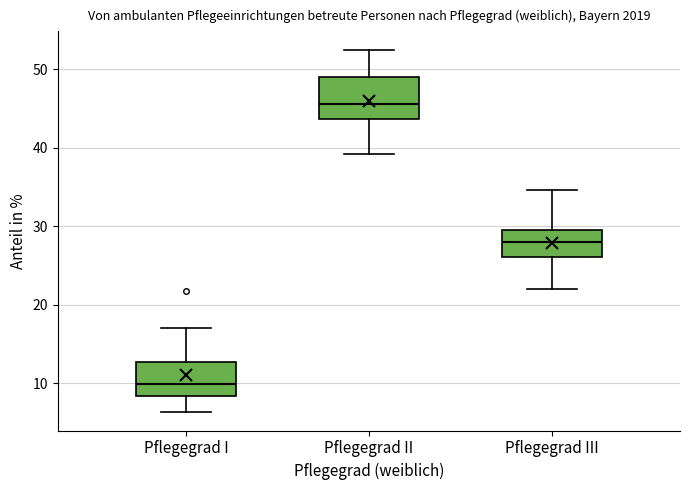

Reading left to right, read every box against the y-axis: the position of its median line, the range the box covers, and the ends of its whiskers. The values are not printed on the chart, so give them approximately, as read against the axis.

Pflegegrad I: median 10, box 8 to 13, whiskers 6 to 17
Pflegegrad II: median 46, box 44 to 49, whiskers 39 to 53
Pflegegrad III: median 28, box 26 to 30, whiskers 22 to 35